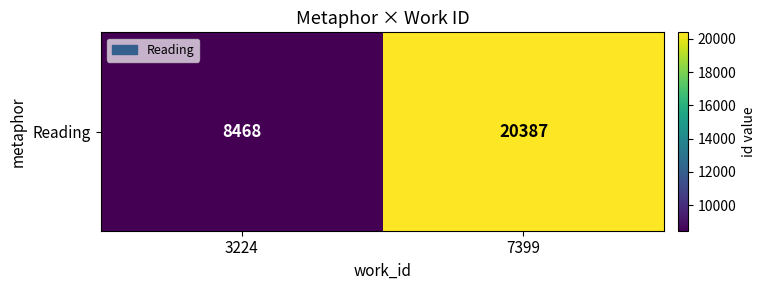

What is the sum of all values?

28855